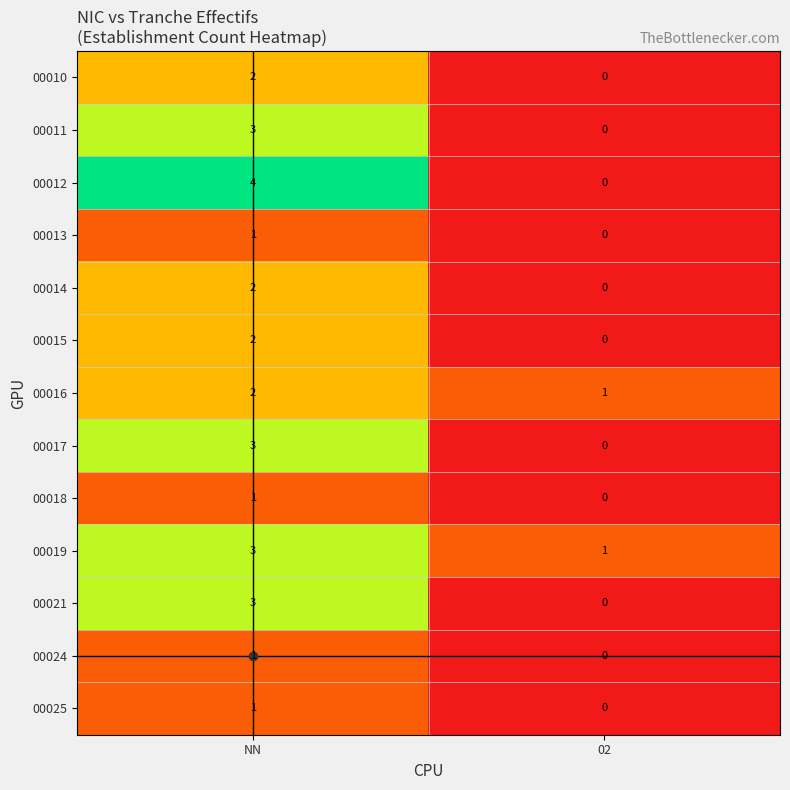

What is the spread (max minus min) of values at NN?

3